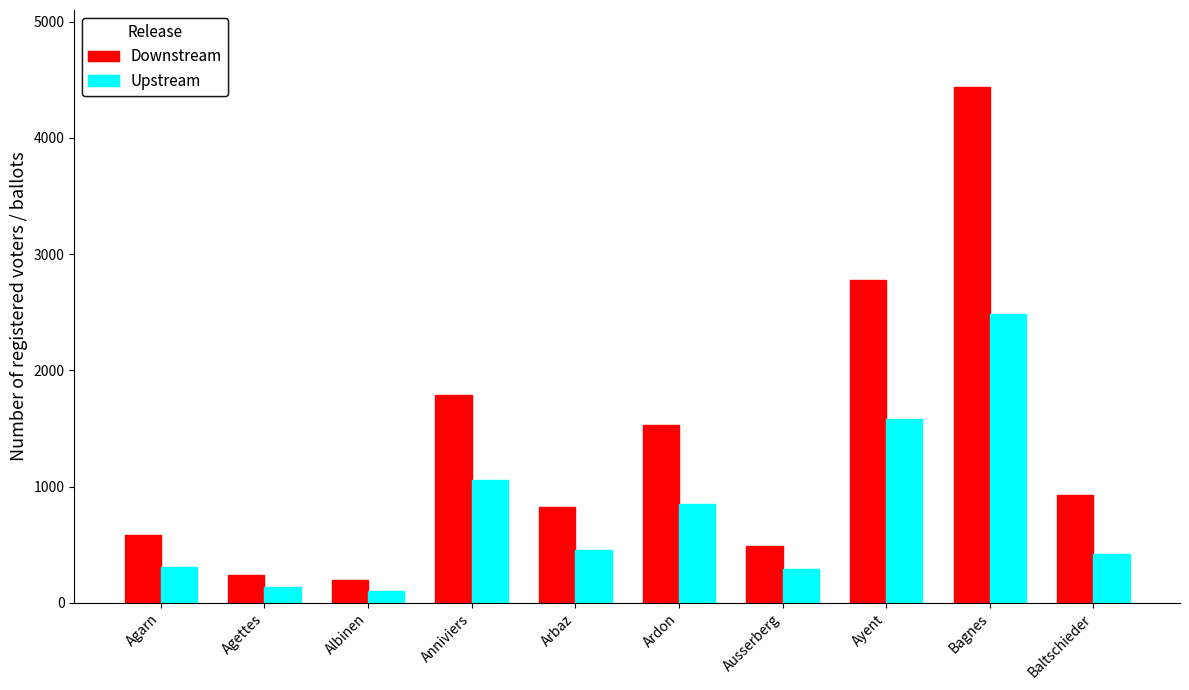

The value of Downstream at Albinen is 198. True or false?

True